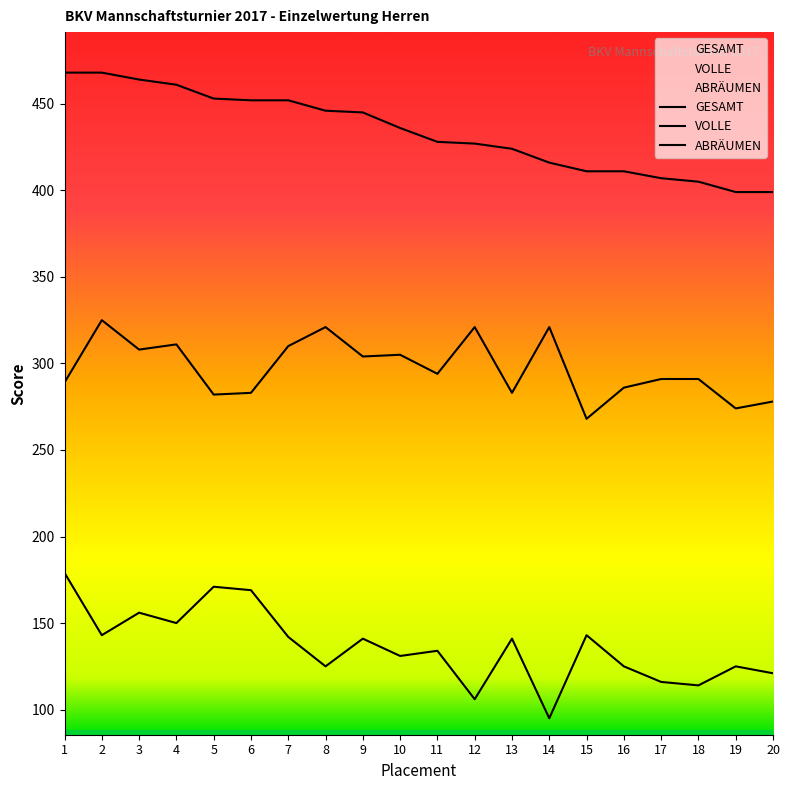

Rank the series at 9 from highest to lowest value.

GESAMT, VOLLE, ABRÄUMEN